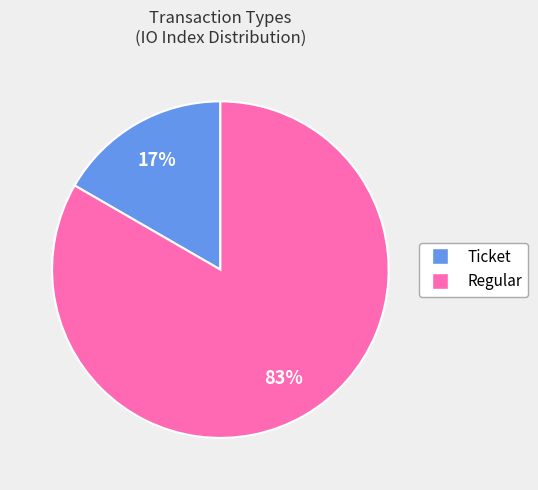

Does any single category account for the majority?

Yes